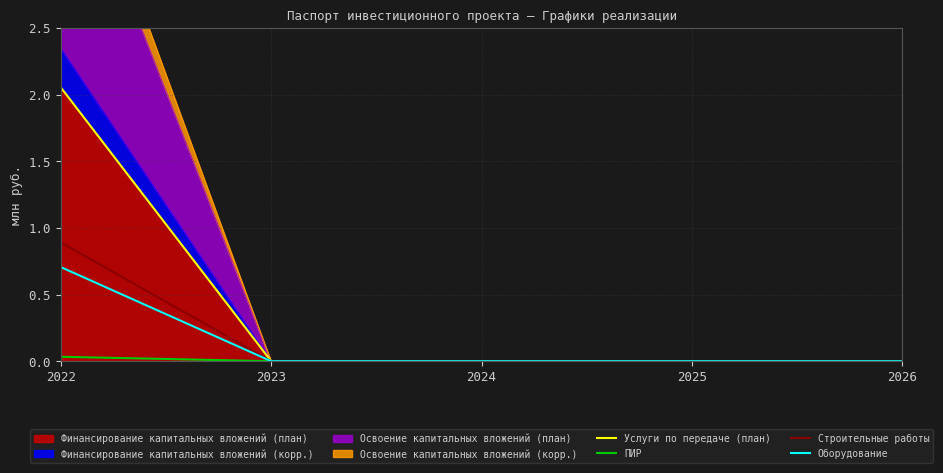

At 2023, list the series in order from smallest to largest.

Услуги по передаче (план), ПИР, Строительные работы, Оборудование